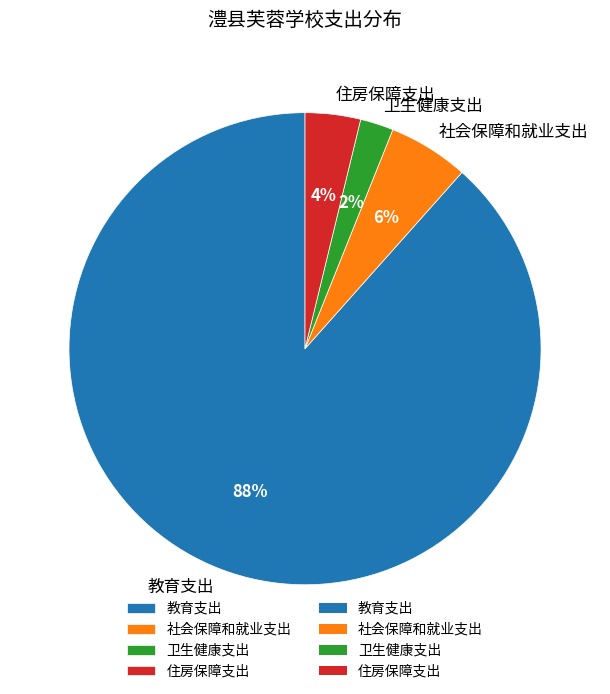

How many segments does this pie chart have?

4